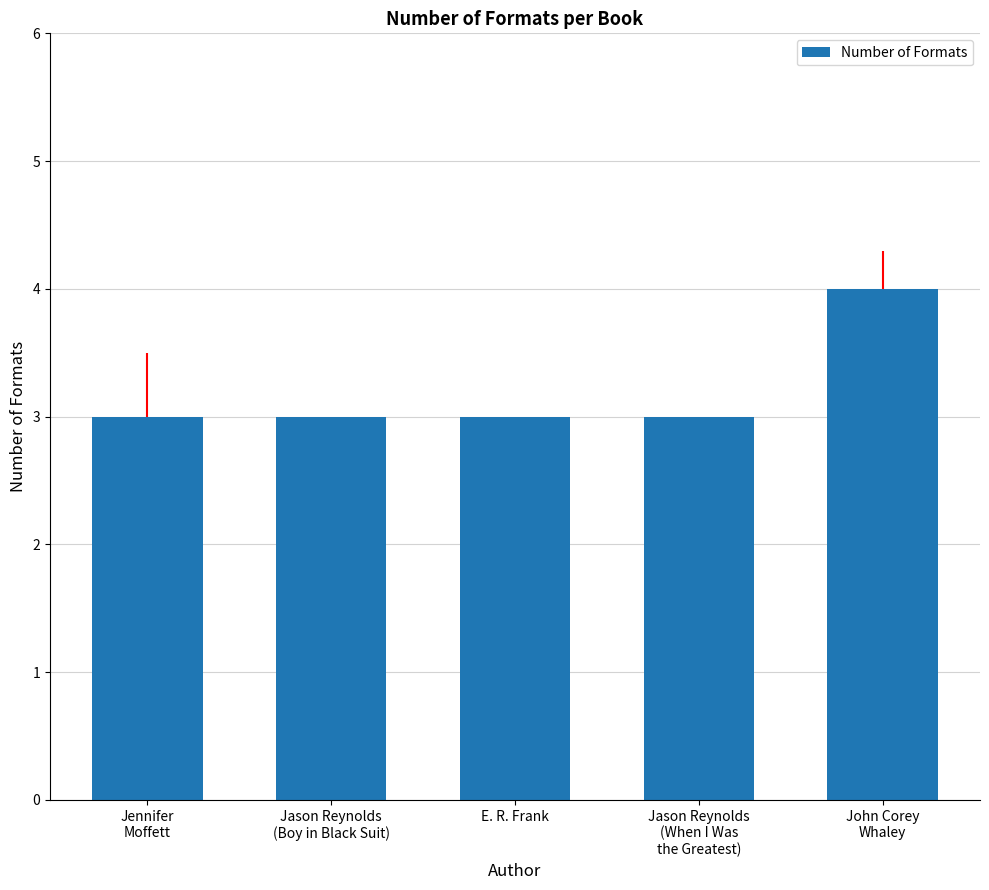

Count the number of data series in this chart.

1